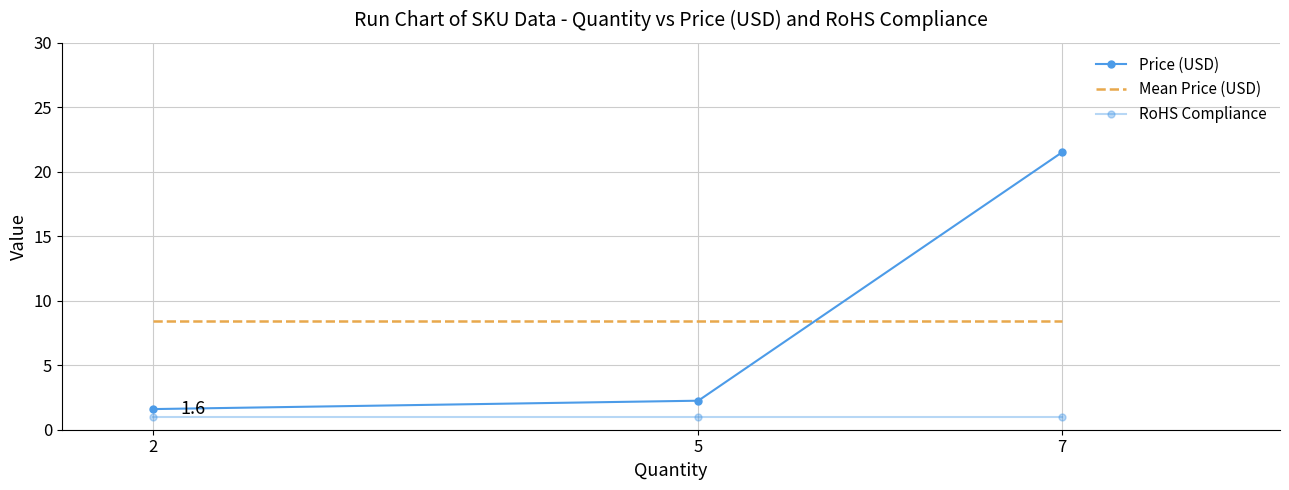

Between 7 and 5, which is larger?

7